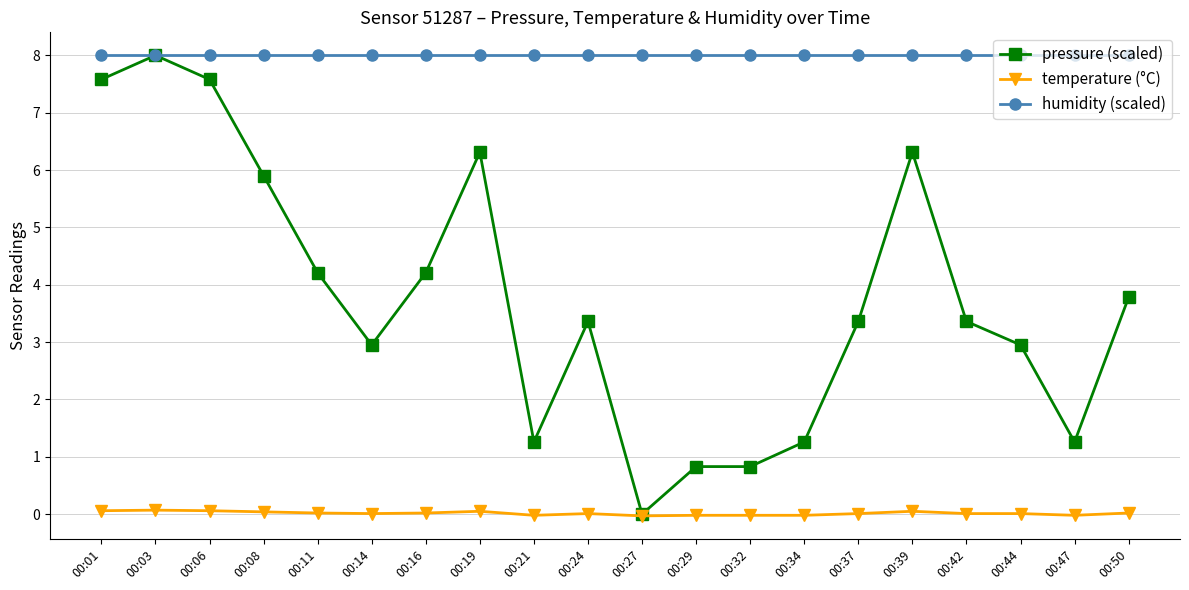

Read the pressure (scaled) value at 00:29.

0.8